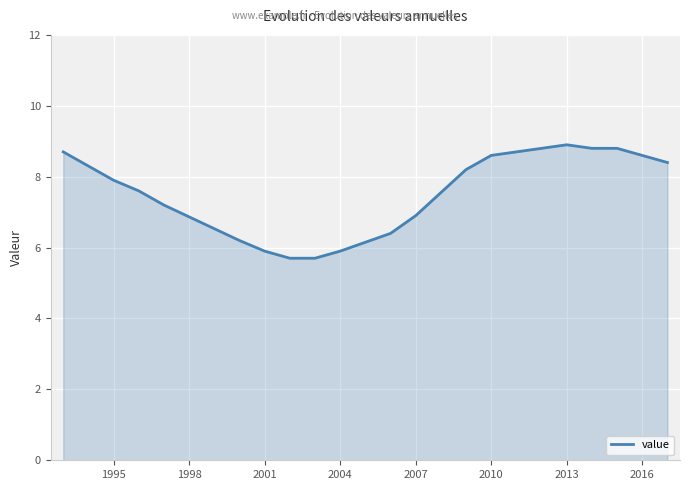

What is the difference between the maximum and minimum values?

3.2